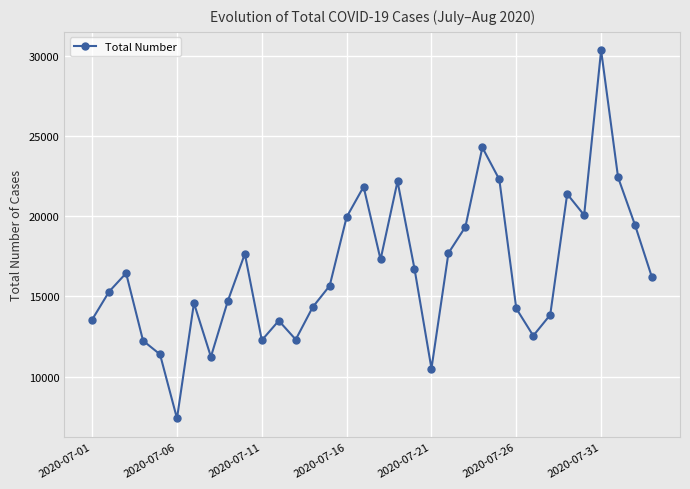

How many interior local peaks (higher than both neighbors) does the data have?

9